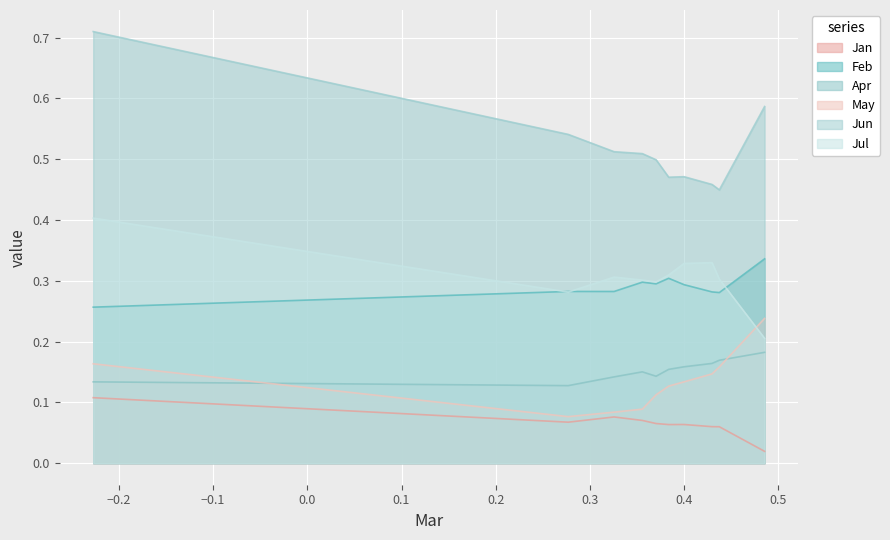

Count the Jul values in the range 0 to 1.

10